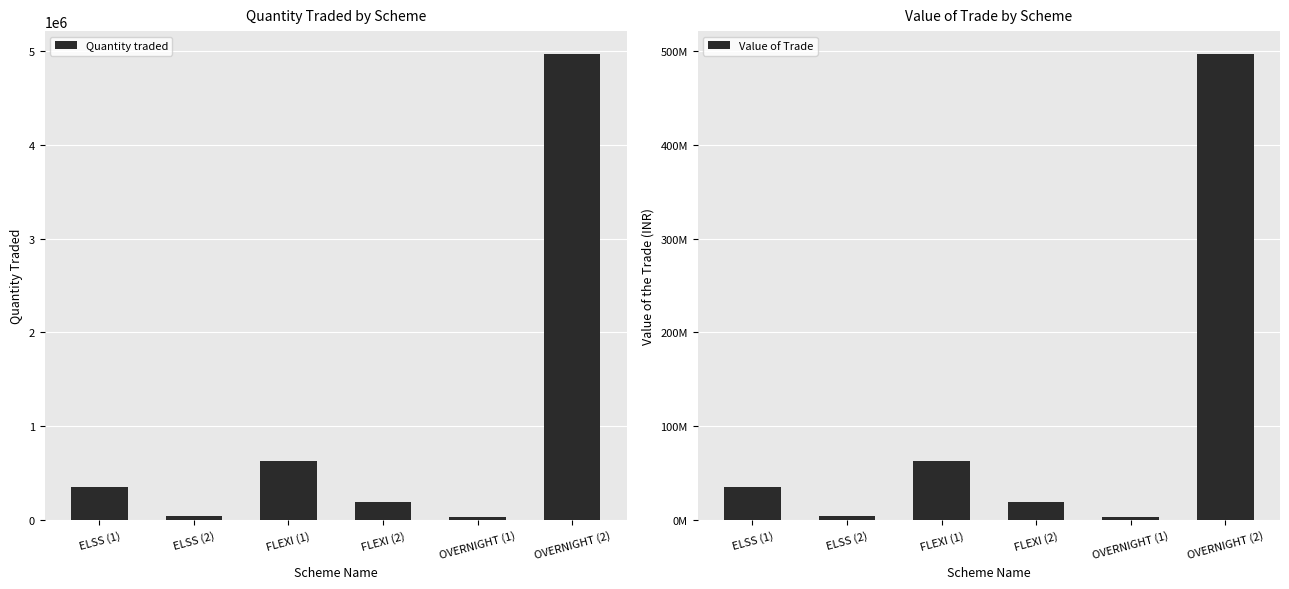

What is the difference between the second highest and second lowest values in the Value of Trade series?

59272533.1